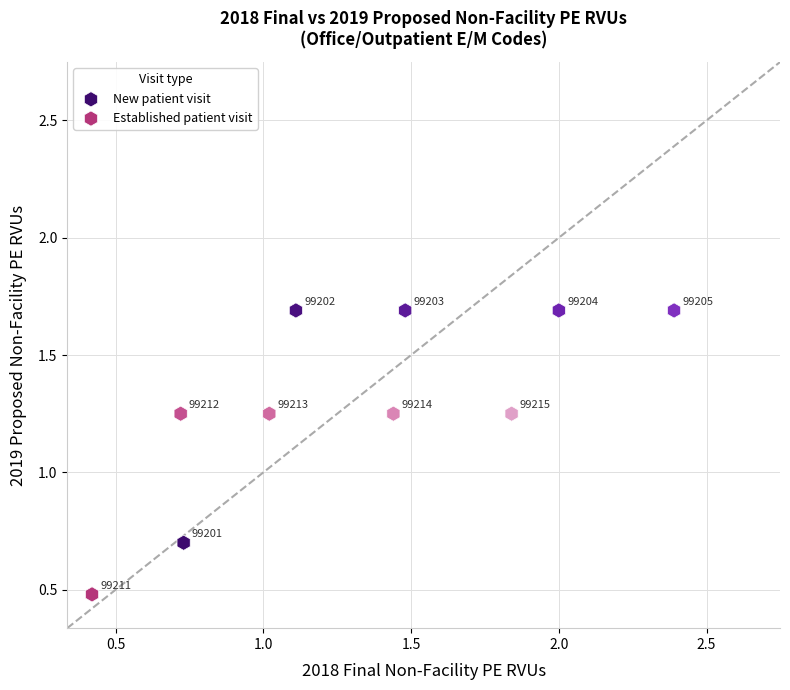

Which series reaches the minimum Y coordinate?

Established patient visit